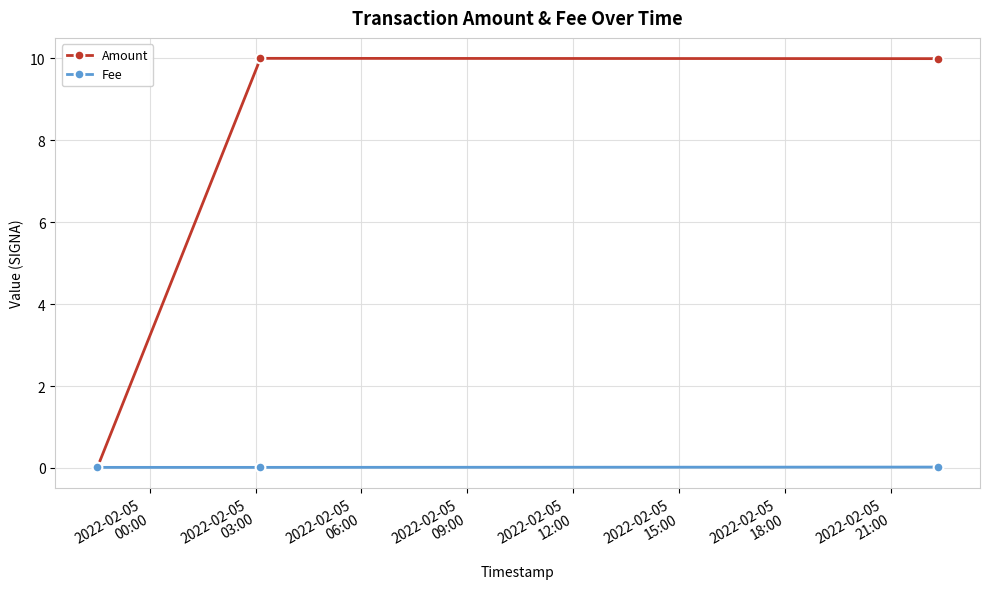

How many series are shown in this chart?

2